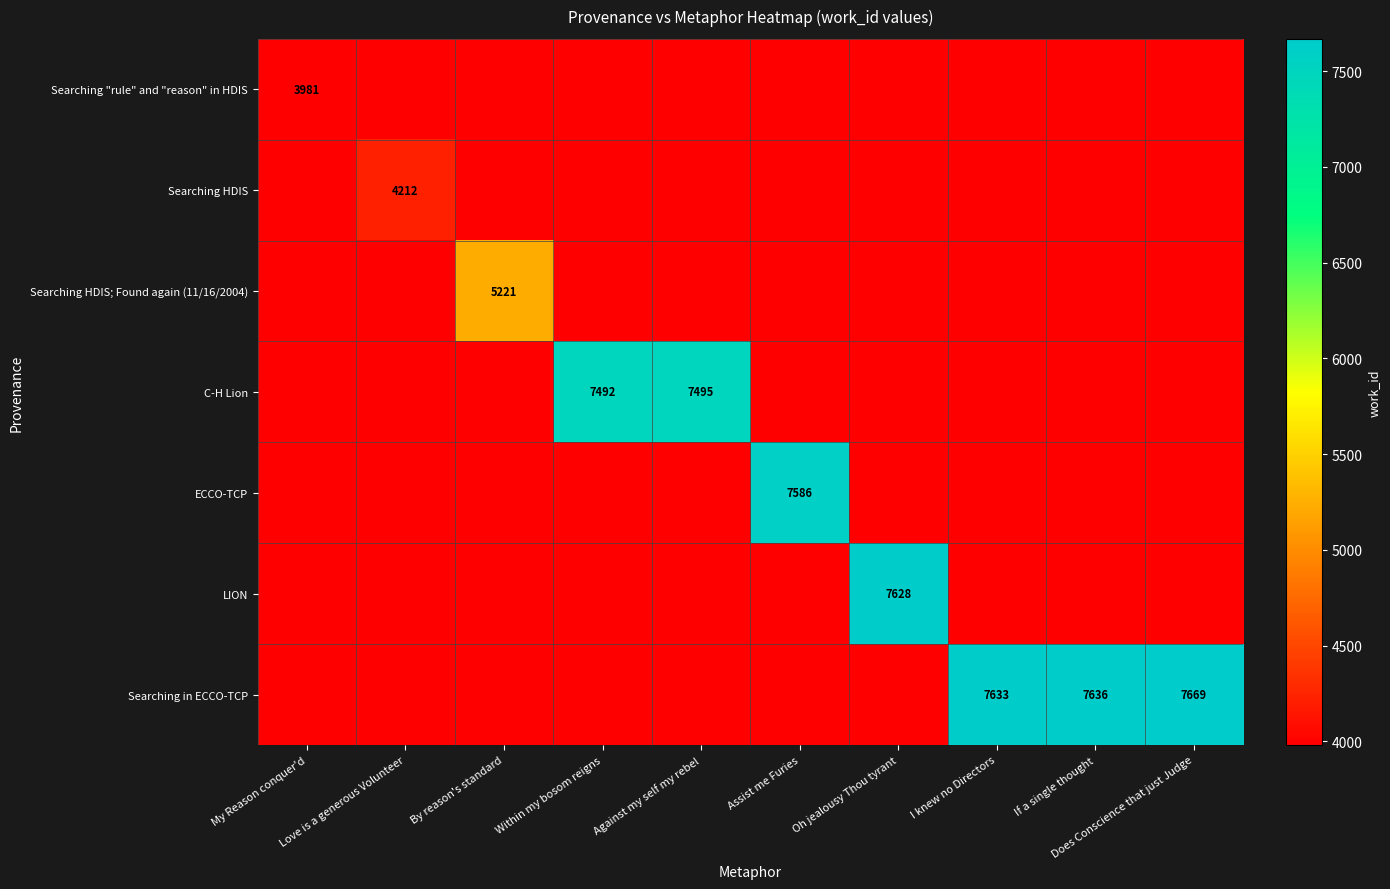

The value of LION at Oh jealousy Thou tyrant is 5247.8. True or false?

False